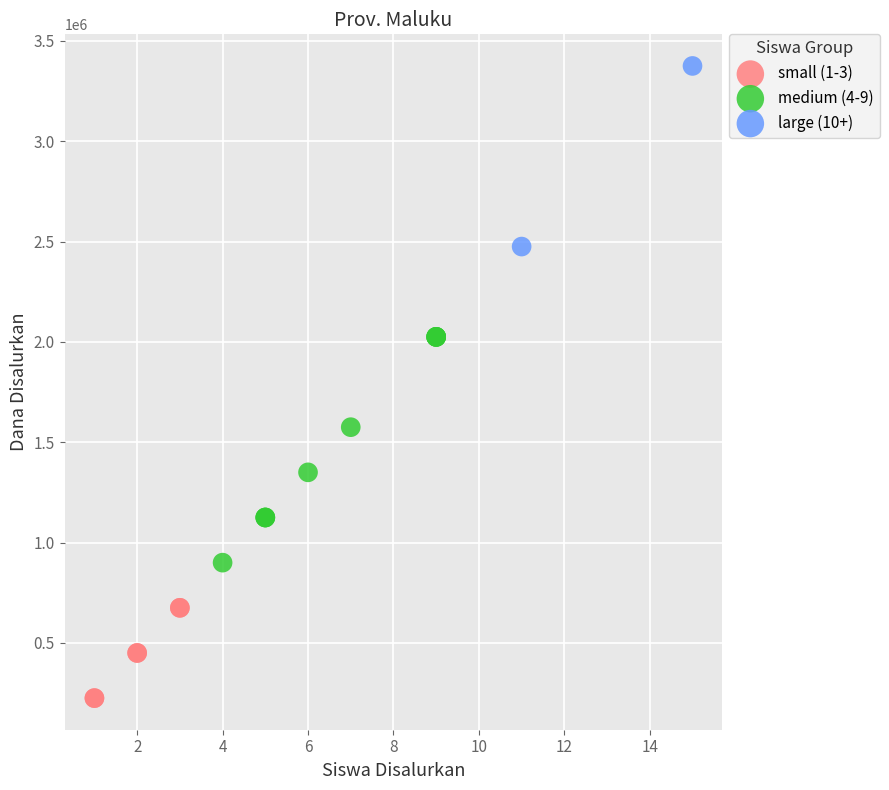

What are all the series names shown in the legend?

small (1-3), medium (4-9), large (10+)